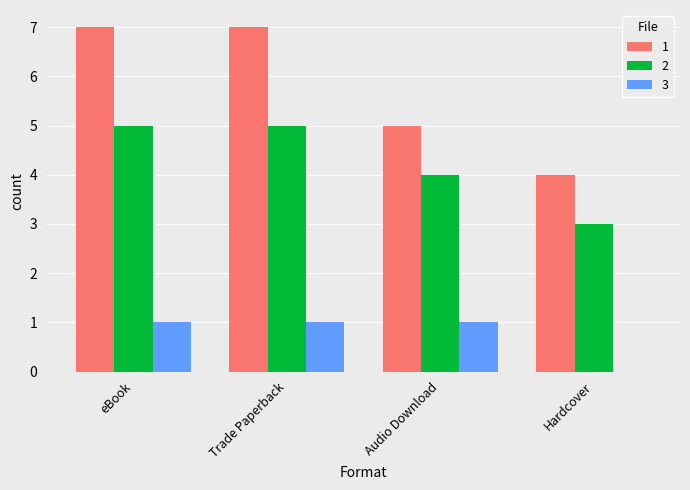

What value does the 2 series have at Hardcover?

3